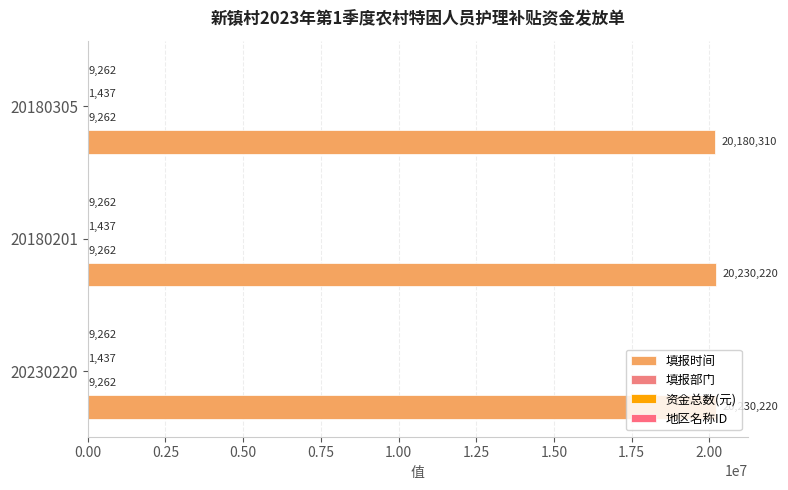

How many categories are shown in the chart?

3